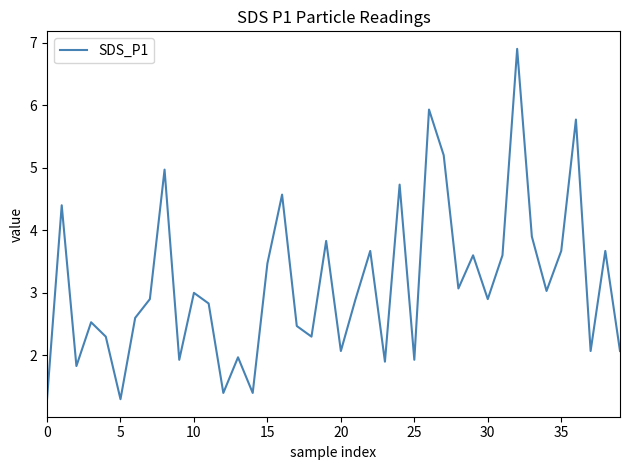

What is the difference between the maximum and second lowest values?

5.6